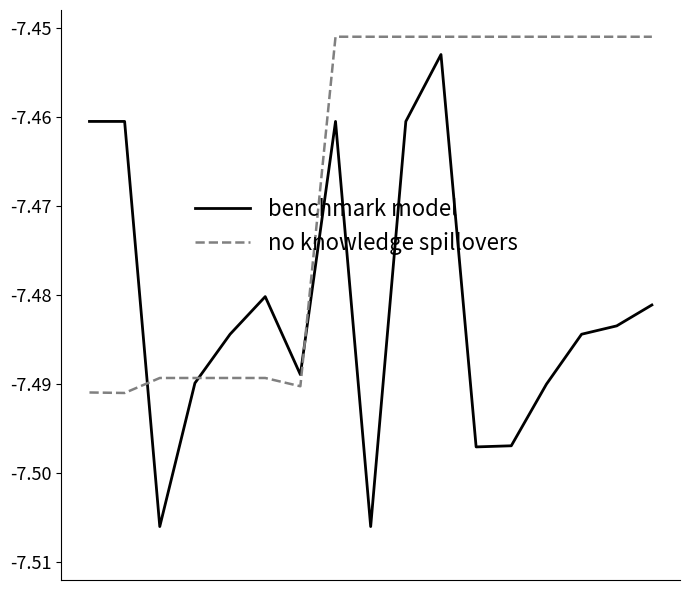

Which series has the widest spread of values?

benchmark model